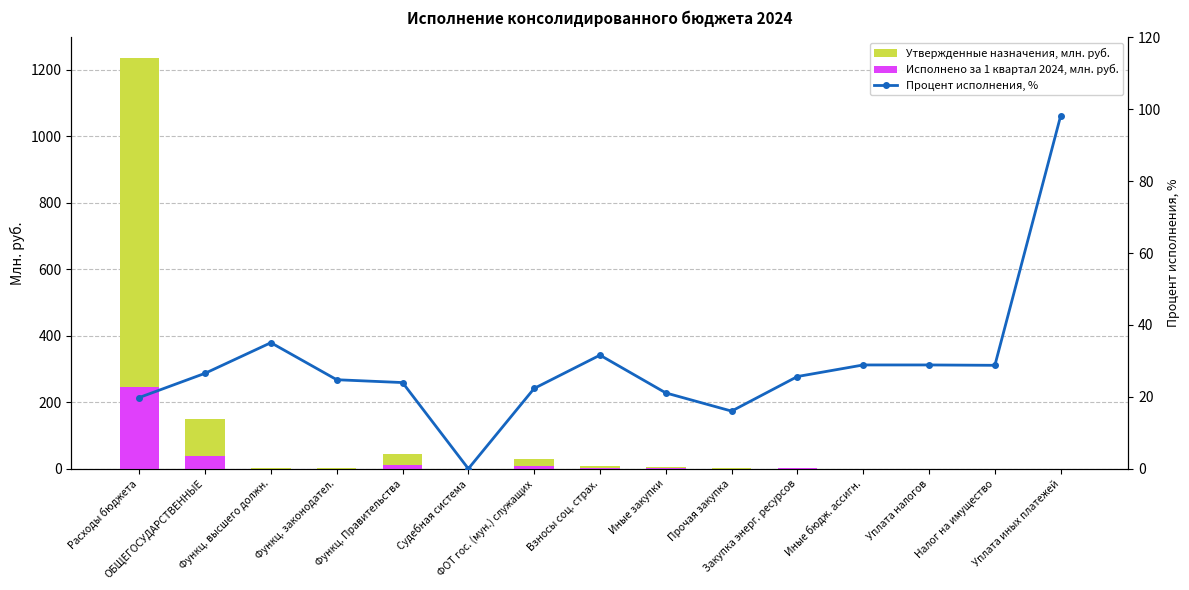

What is the total value across all series at Уплата налогов?

29.3